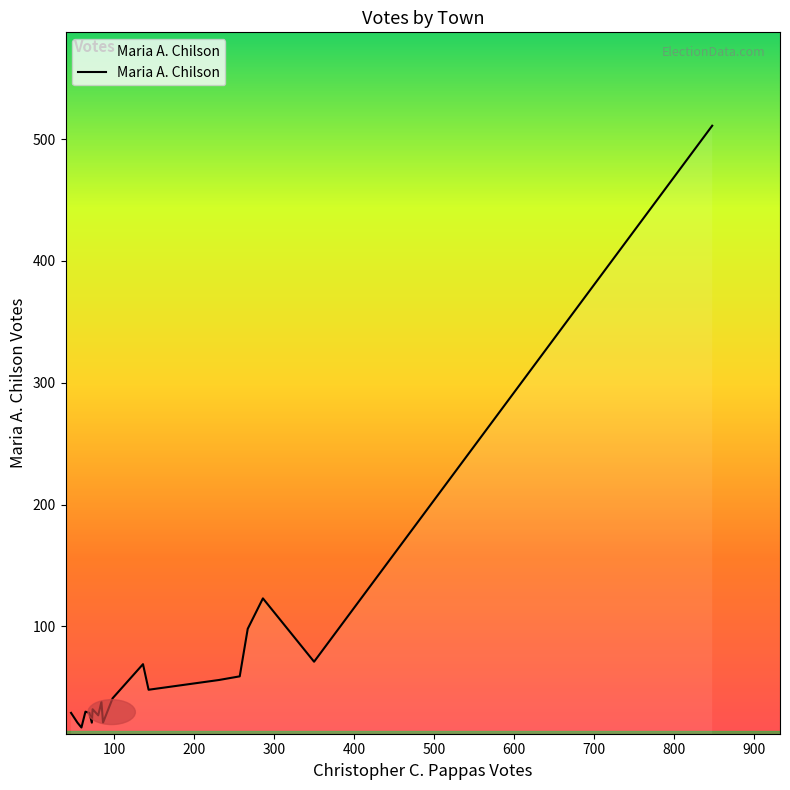

What is the difference between the maximum and minimum values?

494